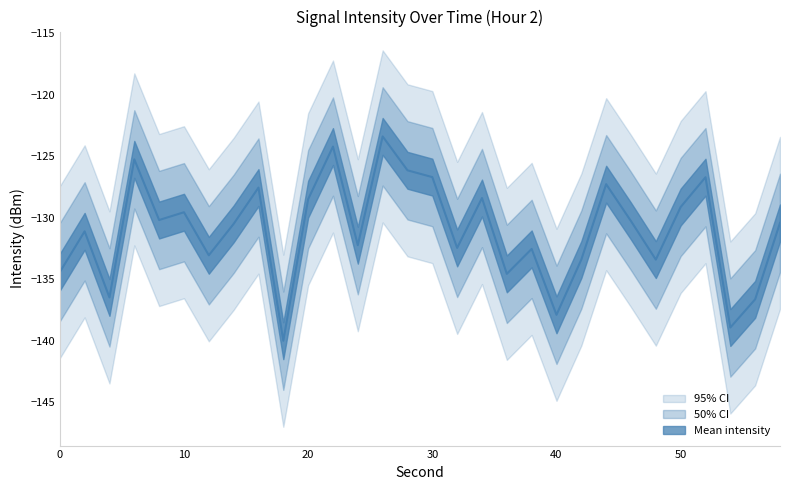

Is it true that intensity_upper equals -177.7 at 54?

False